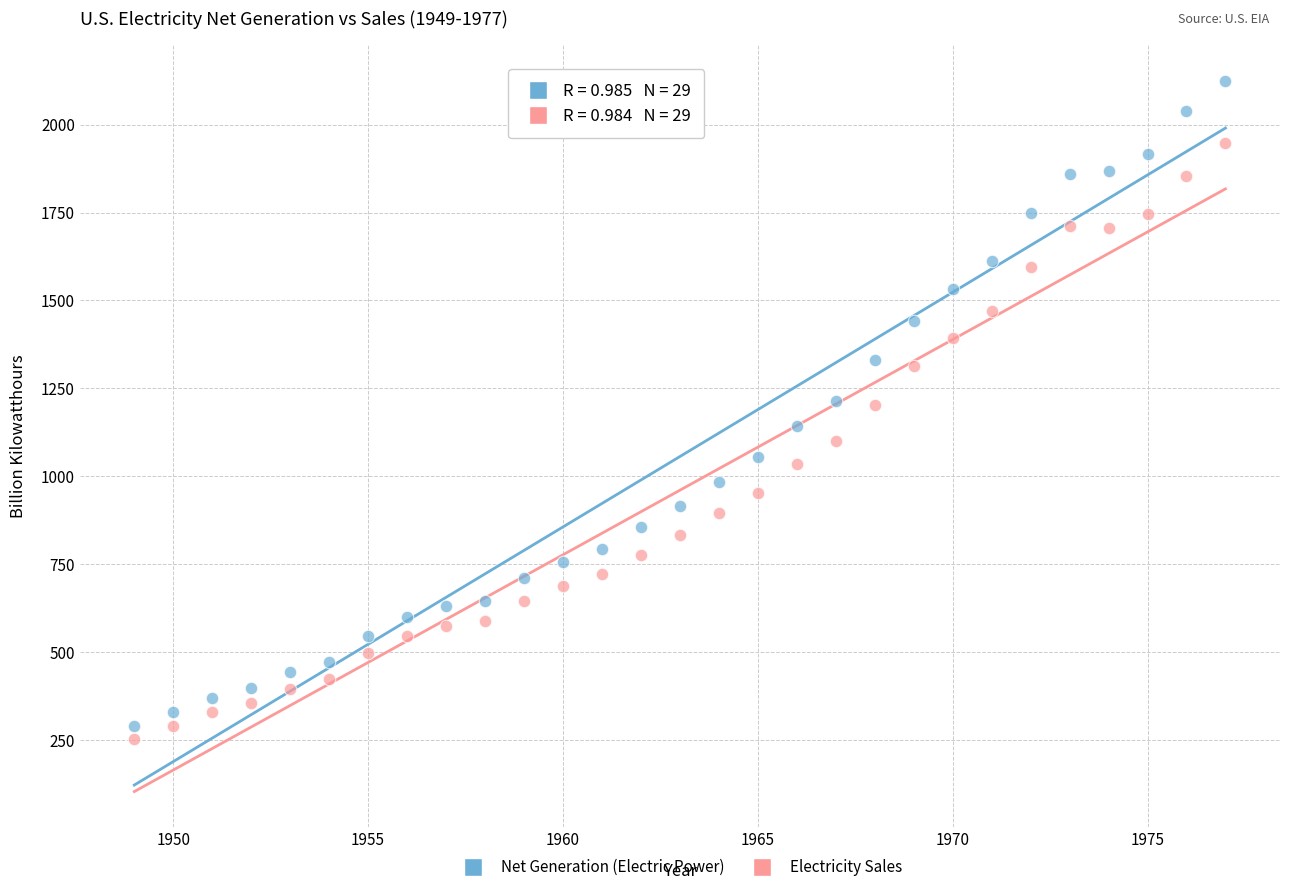

Across all data points, what is the range of X values (max minus min)?

28.0